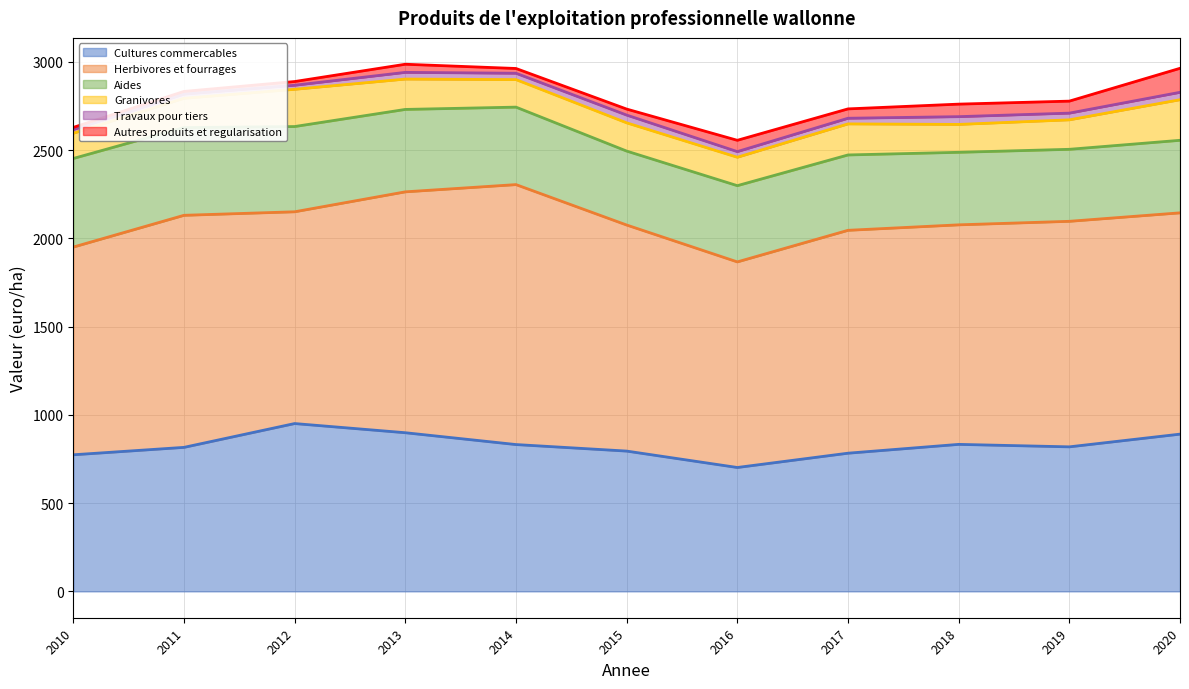

Rank the categories by Granivores value from highest to lowest.

2020, 2012, 2017, 2013, 2019, 2011, 2016, 2015, 2018, 2014, 2010